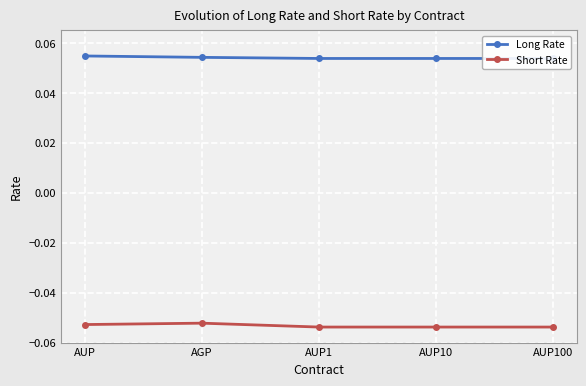

What is the value of the Long Rate point at the 1st from the left?

0.1